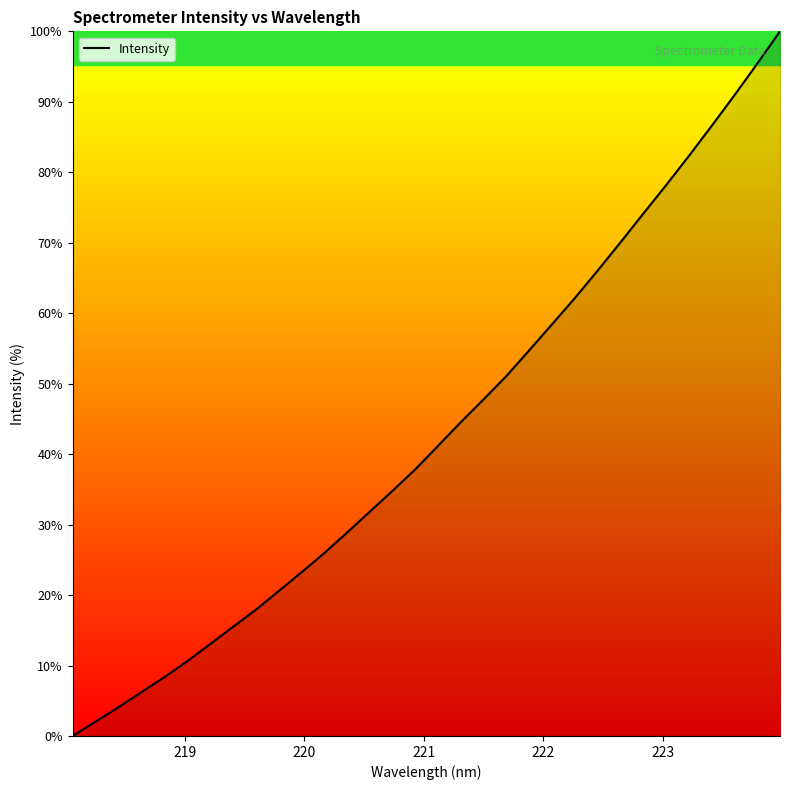

What is the maximum value shown in the chart?

100.0